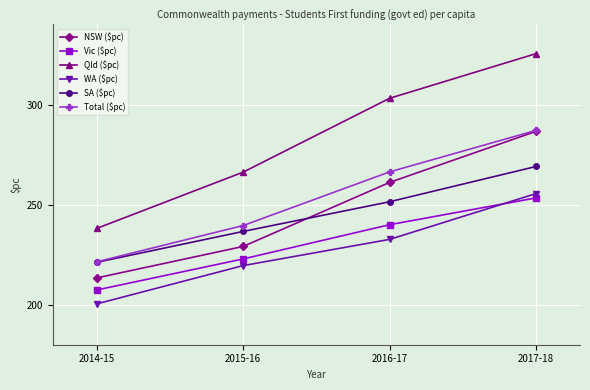

What is the highest value of the Qld ($pc) series?

325.4